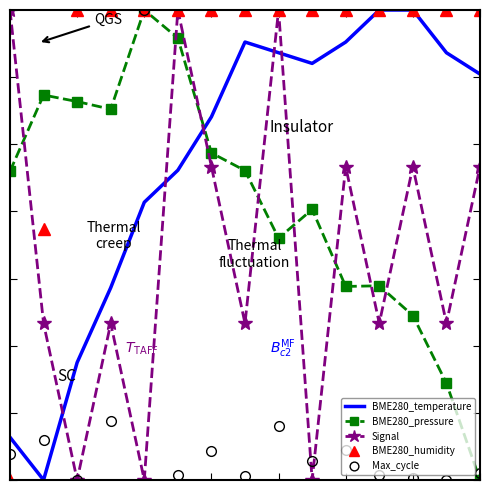

What are all the series names shown in the legend?

BME280_temperature, BME280_pressure, Signal, BME280_humidity, Max_cycle